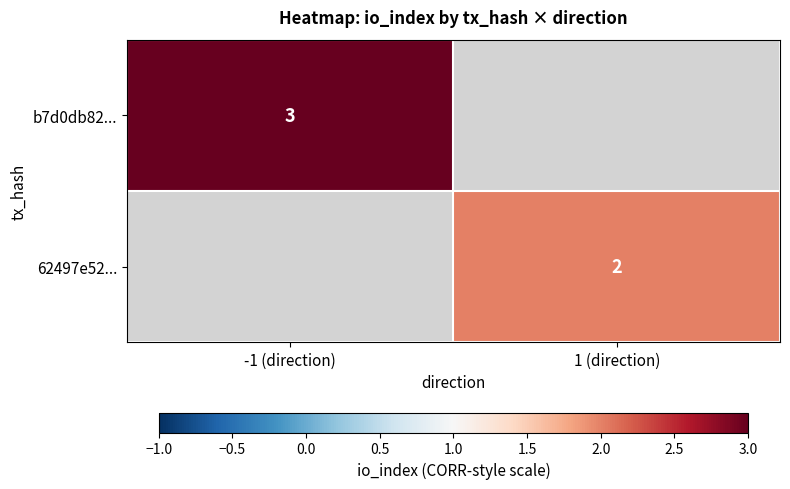

True or false: 62497e52... has a value of 1 at 1 (direction).

False